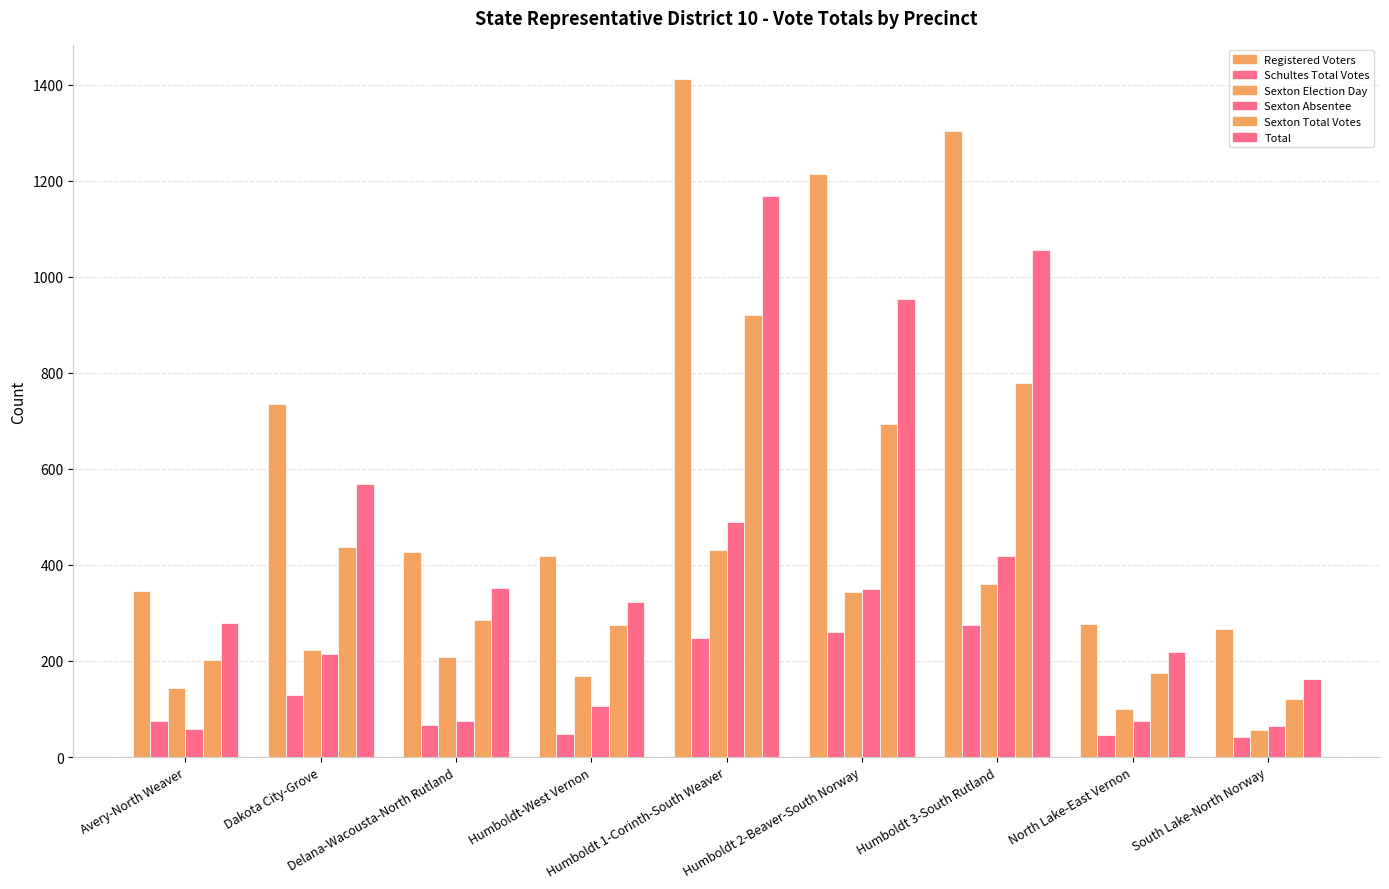

How many distinct data groups are displayed?

6